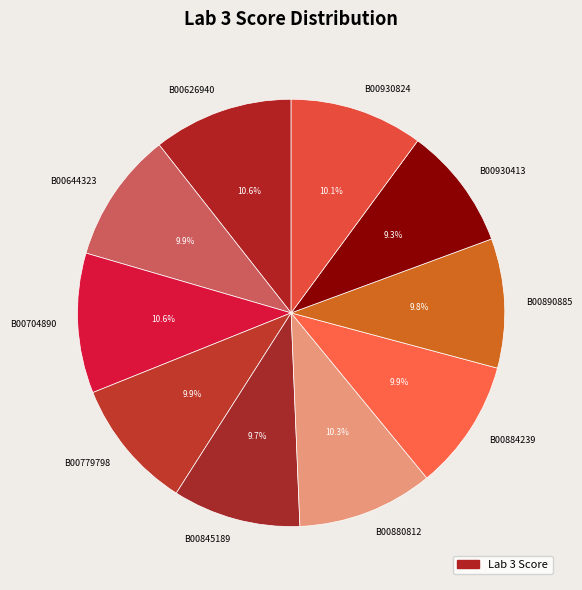

To the nearest percent, what is the difference between the largest and smallest slice percentages?

1%